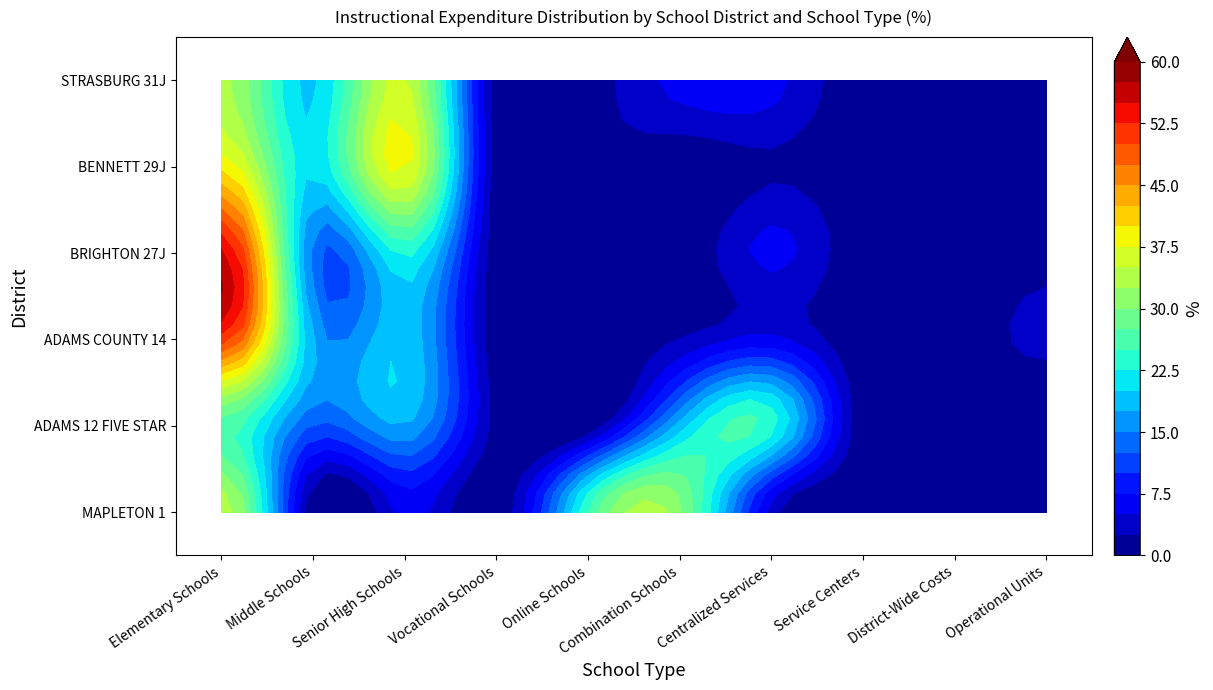

What is the average value of the BRIGHTON 27J series?

10.0